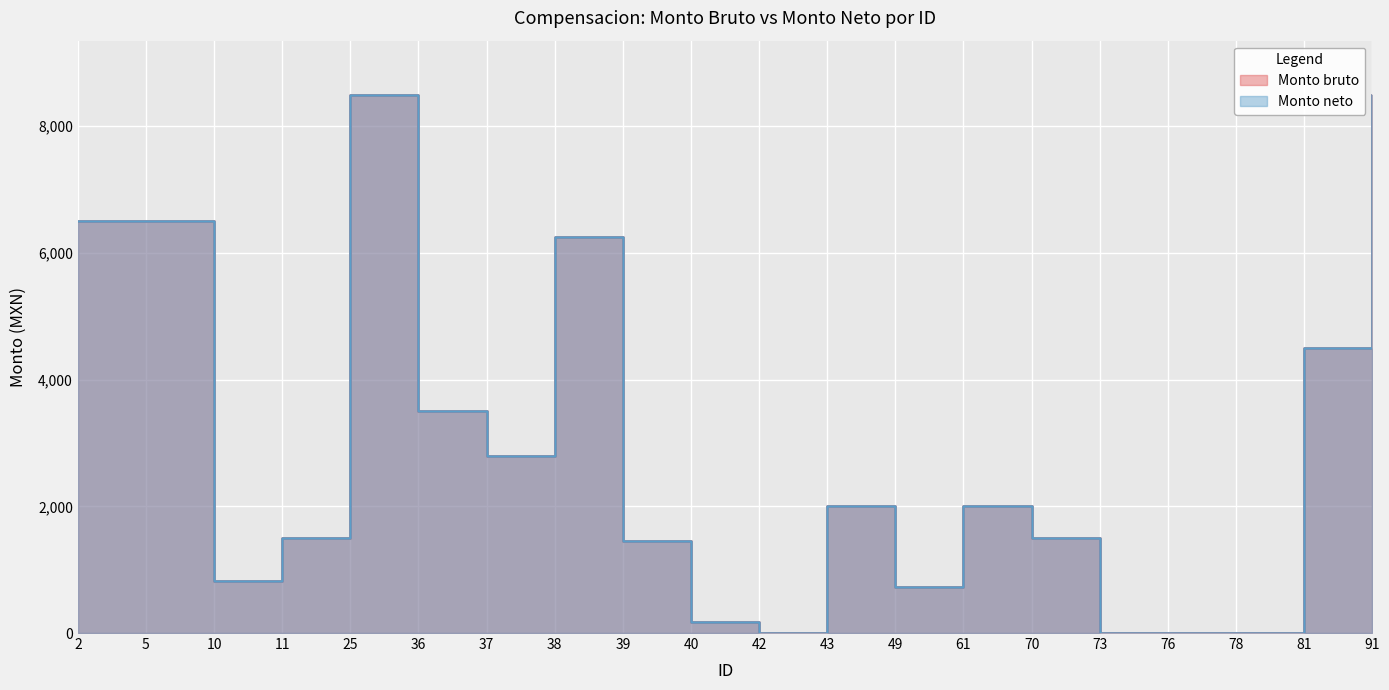

True or false: Monto neto and Monto bruto cross at least once.

False